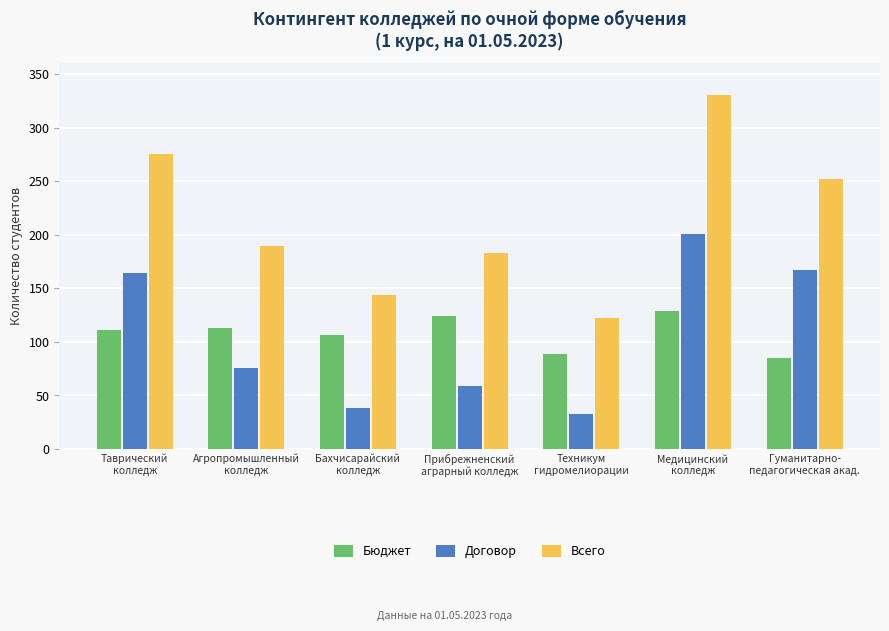

Rank the categories by Договор value from highest to lowest.

Медицинский
колледж, Гуманитарно-
педагогическая акад., Таврический
колледж, Агропромышленный
колледж, Прибрежненский
аграрный колледж, Бахчисарайский
колледж, Техникум
гидромелиорации